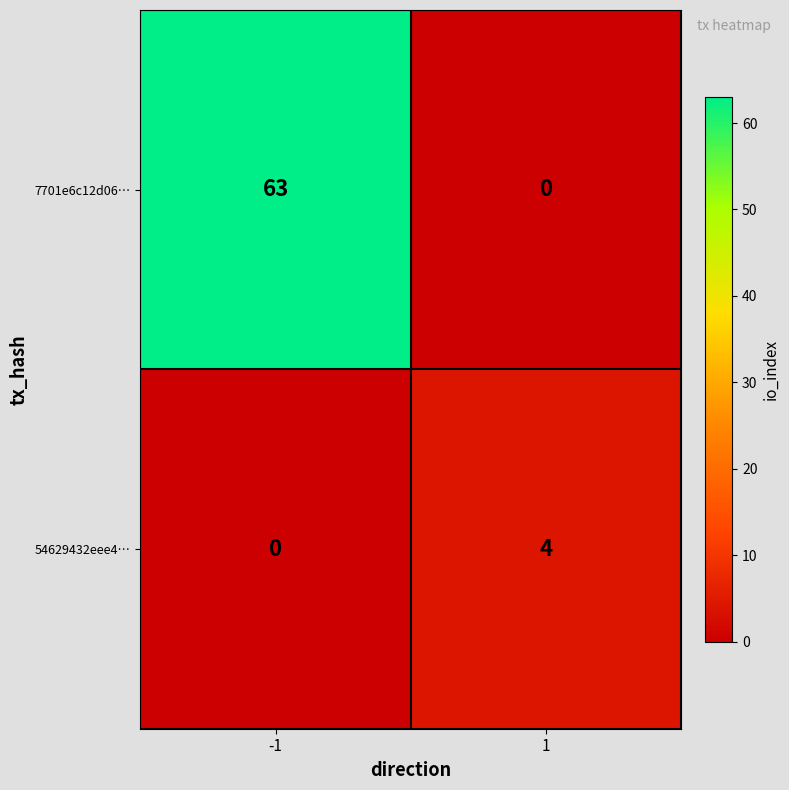

What is the maximum value shown in the chart?

63